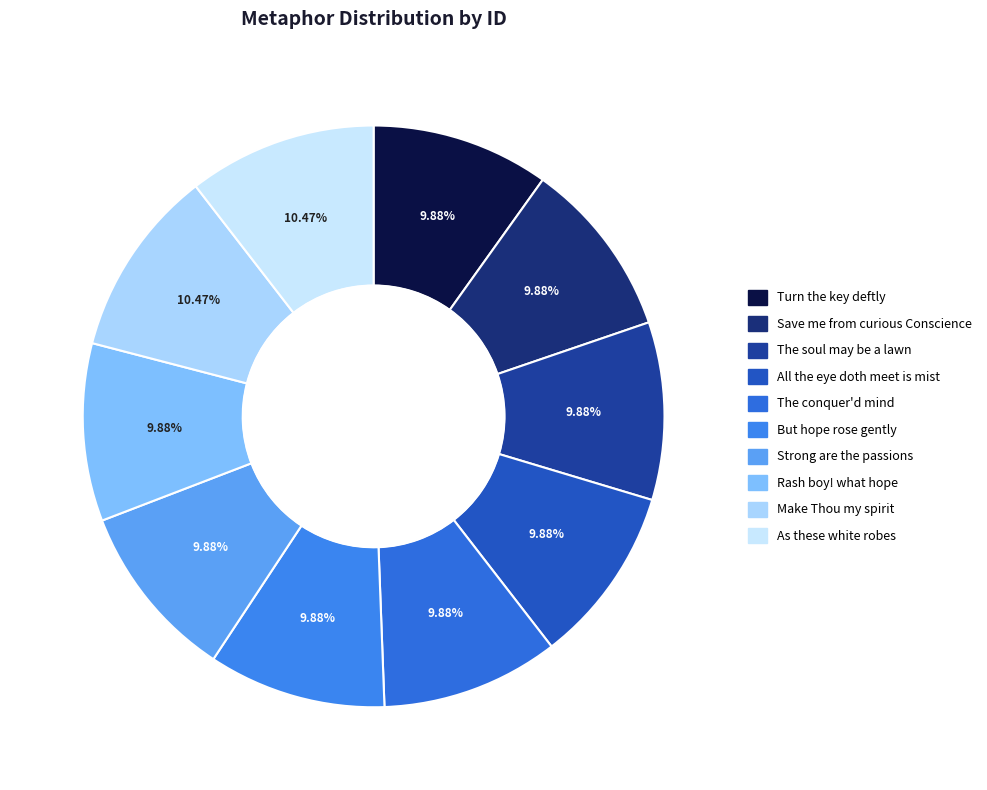

To the nearest percent, what is the difference between the largest and smallest slice percentages?

1%